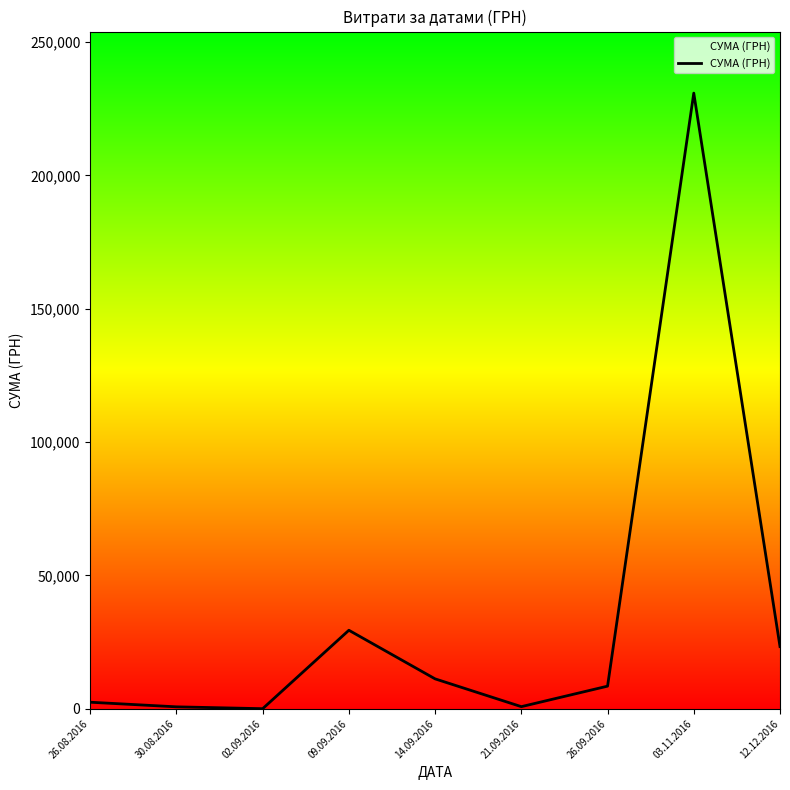

At which category does the chart reach its peak across all series?

03.11.2016